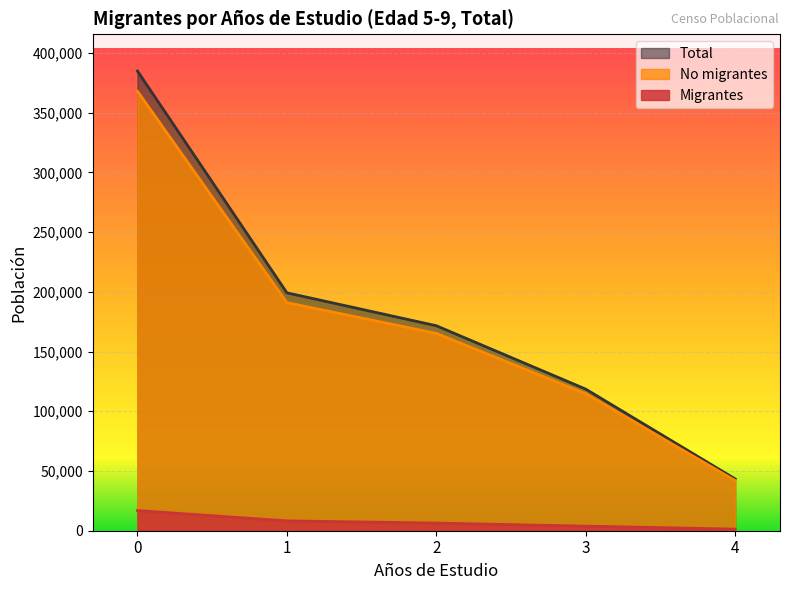

Reading left to right, list all the values displayed in this chart.

Migrantes: 16892	8231	6402	3837	1345
No migrantes: 367976	190961	165233	114714	42016
Total: 384868	199192	171635	118551	43361